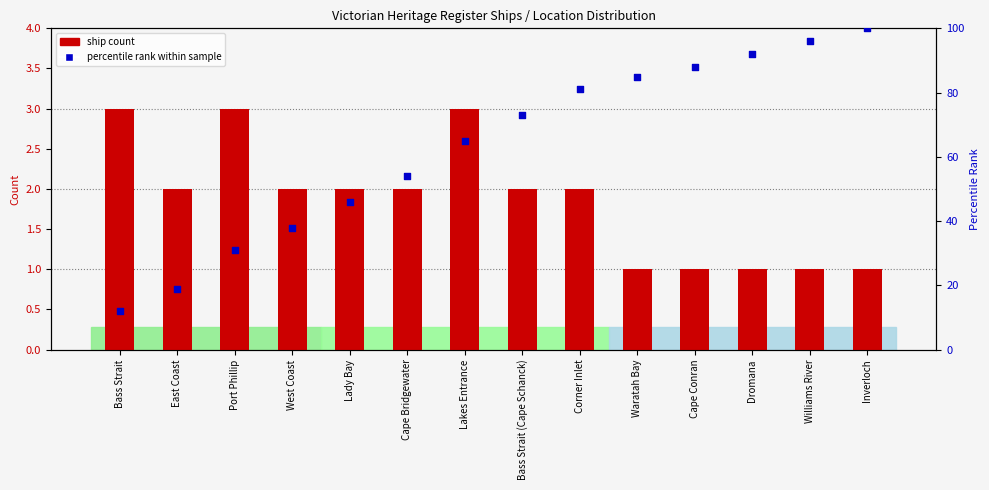

Is the value of ship count at Bass Strait greater than the value of percentile rank within sample at Corner Inlet?

No